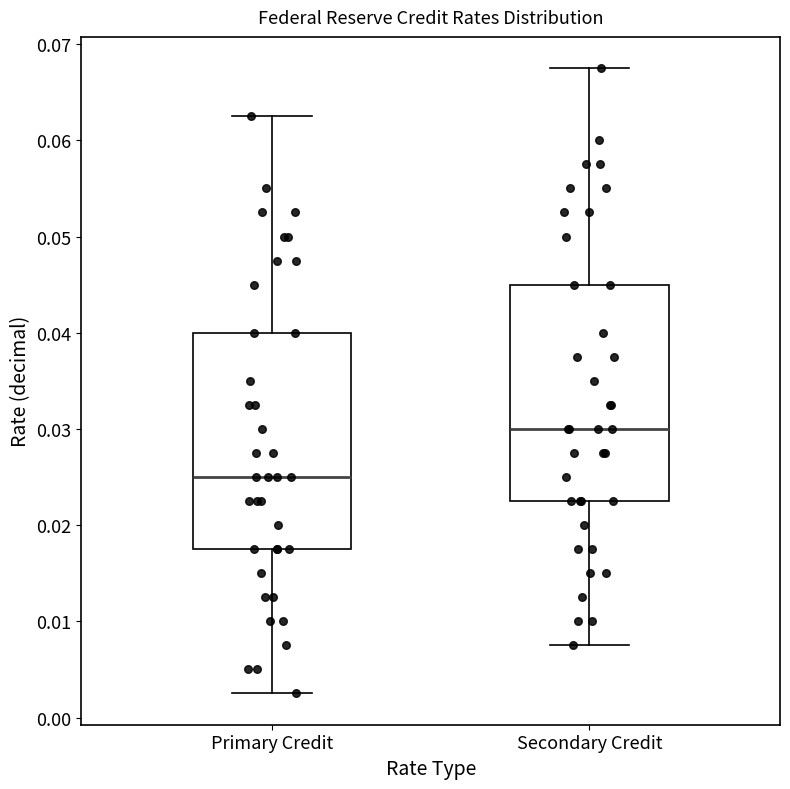

Reading left to right, transcribe this box plot: for each box, give where its median line is, the range the box spans, and where its two whiskers end, as read against the y-axis. The values are not printed on the chart, so give them approximately, as read against the axis.

Primary Credit: median 0.025, box 0.018 to 0.040, whiskers 0.003 to 0.063
Secondary Credit: median 0.030, box 0.023 to 0.045, whiskers 0.008 to 0.068